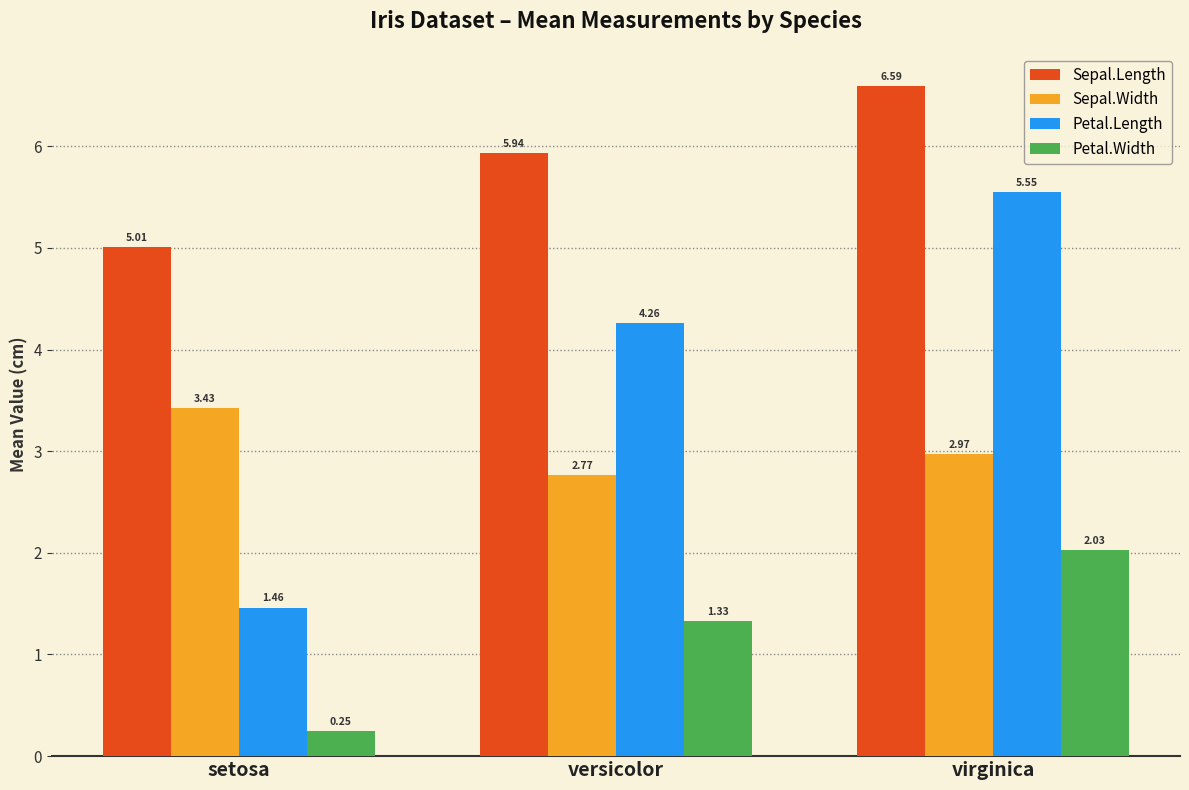

What is the sum of the Petal.Length values at setosa and versicolor?

5.7